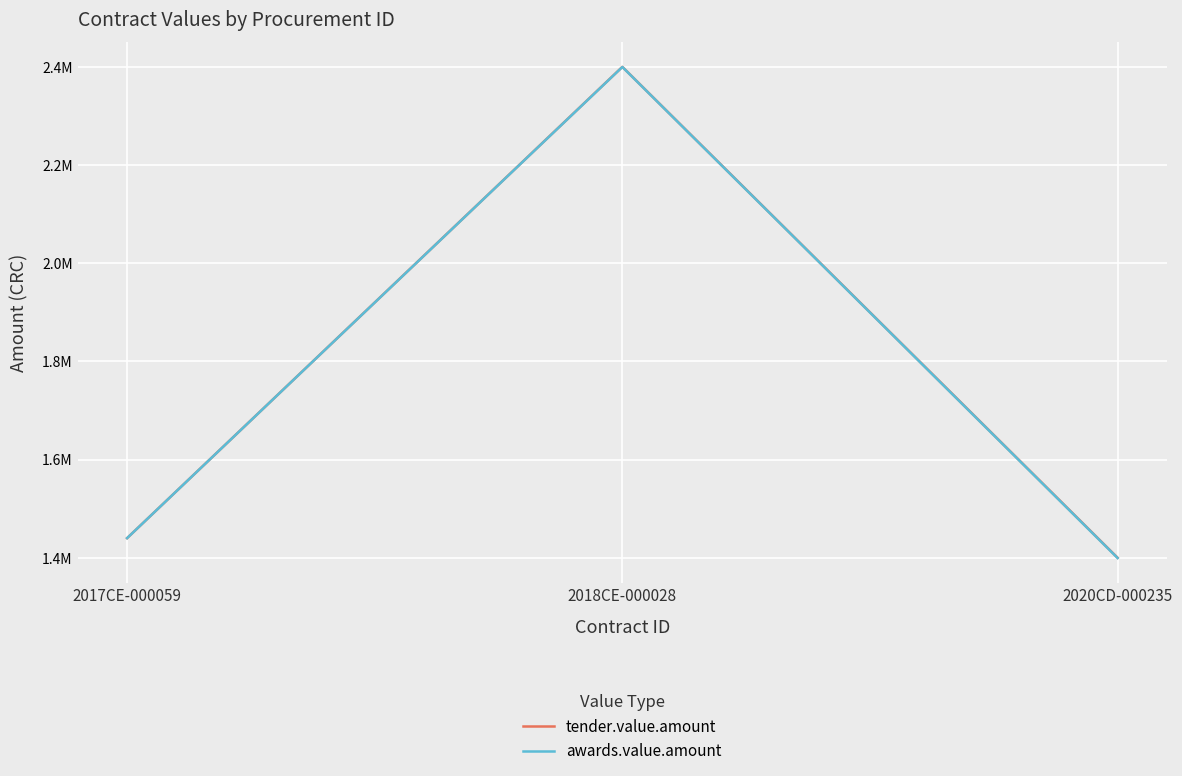

What is the maximum value for awards.value.amount?

2399700